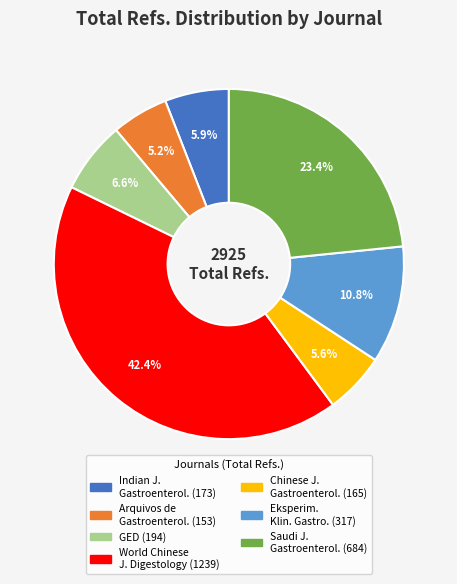

Is there a majority slice in this chart?

No